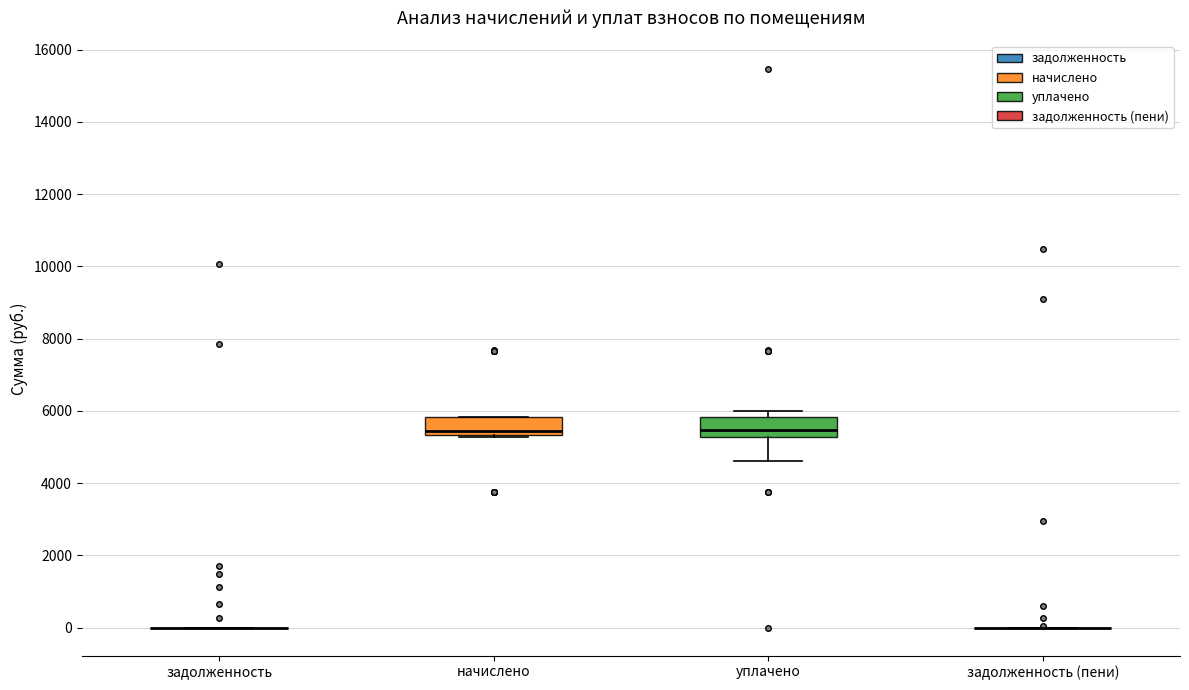

Reading left to right, transcribe this box plot: for each box, give where its median line is, the range the box spans, and where its two whiskers end, as read against the y-axis. The values are not printed on the chart, so give them approximately, as read against the axis.

задолженность: box collapsed to a line at 0, whiskers 0 to 0
начислено: median 5400 (just above the box's lower edge), box 5400 to 5800, whiskers 5200 to 5800
уплачено: median 5400, box 5200 to 5800, whiskers 4600 to 6000
задолженность (пени): box collapsed to a line at 0, whiskers 0 to 0